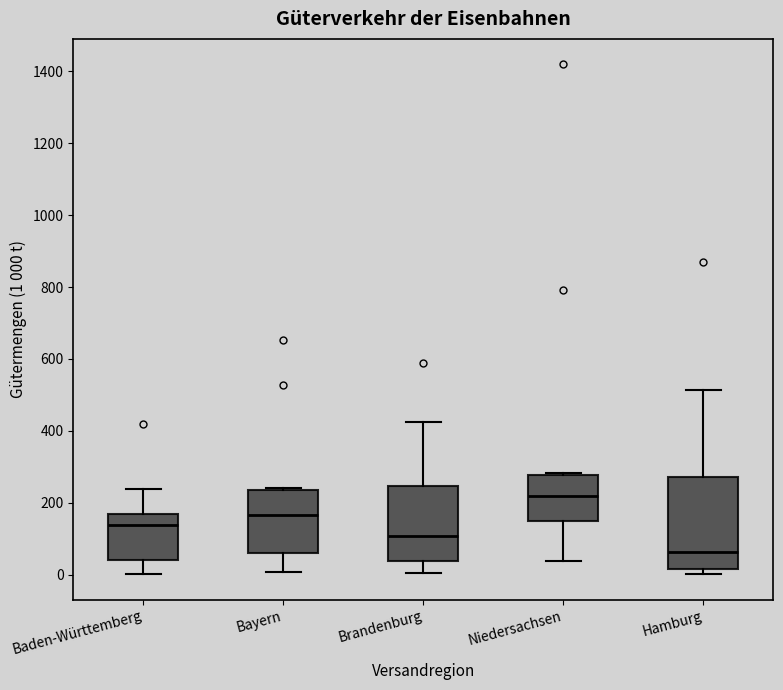

Comparing the boxes themselves (not the whiskers), which one is the tallest?

Hamburg